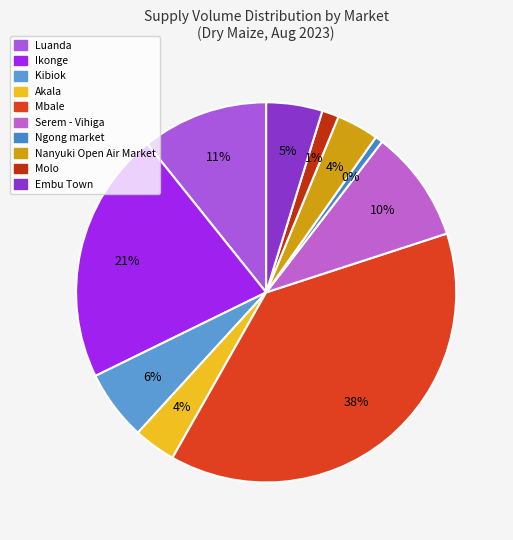

How many slices are in this pie chart?

10